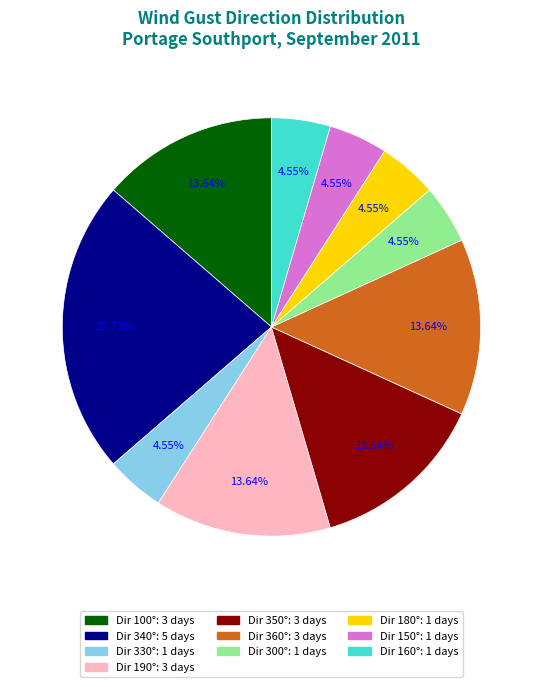

Is there a majority slice in this chart?

No